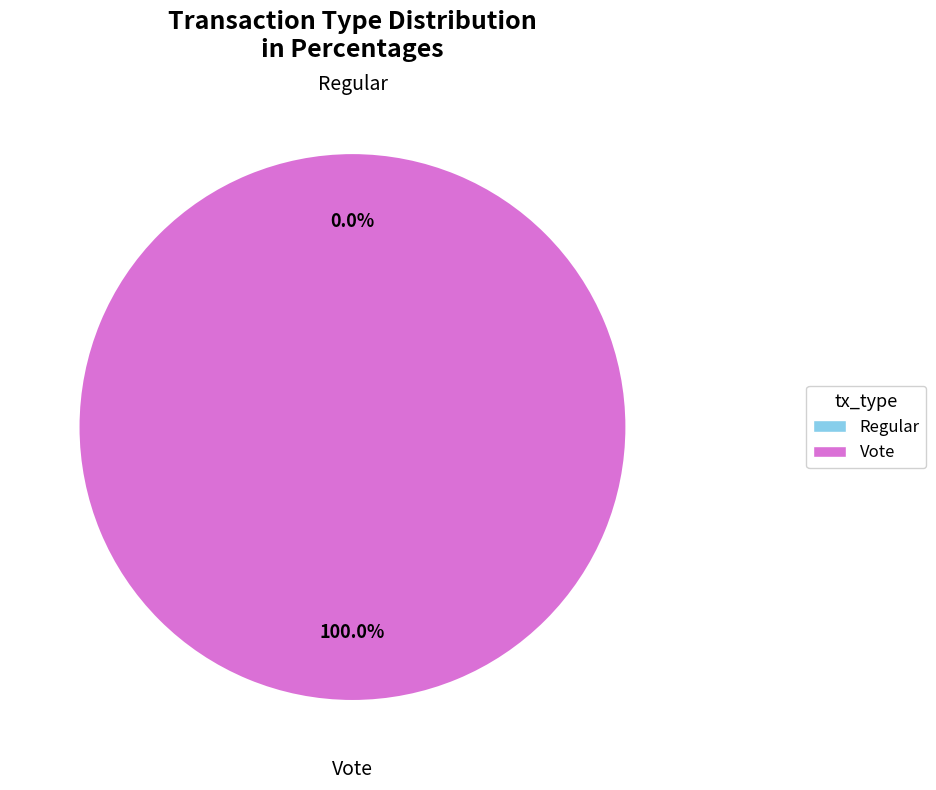

Which category has the smallest portion of the pie?

Regular